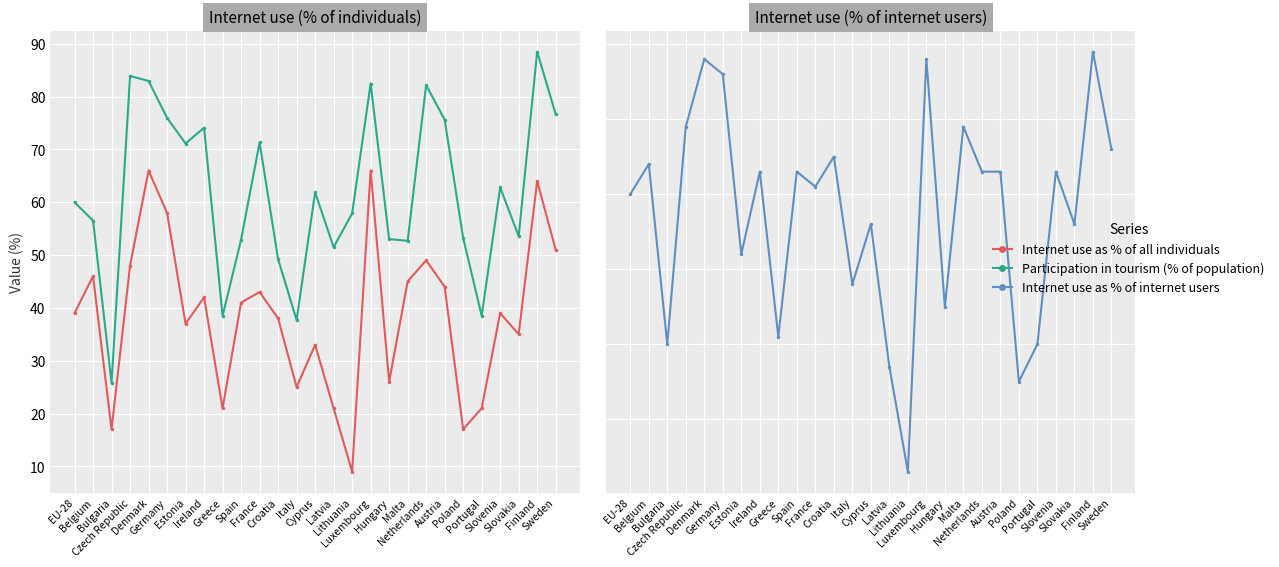

What is the spread (max minus min) of values at France?

28.3